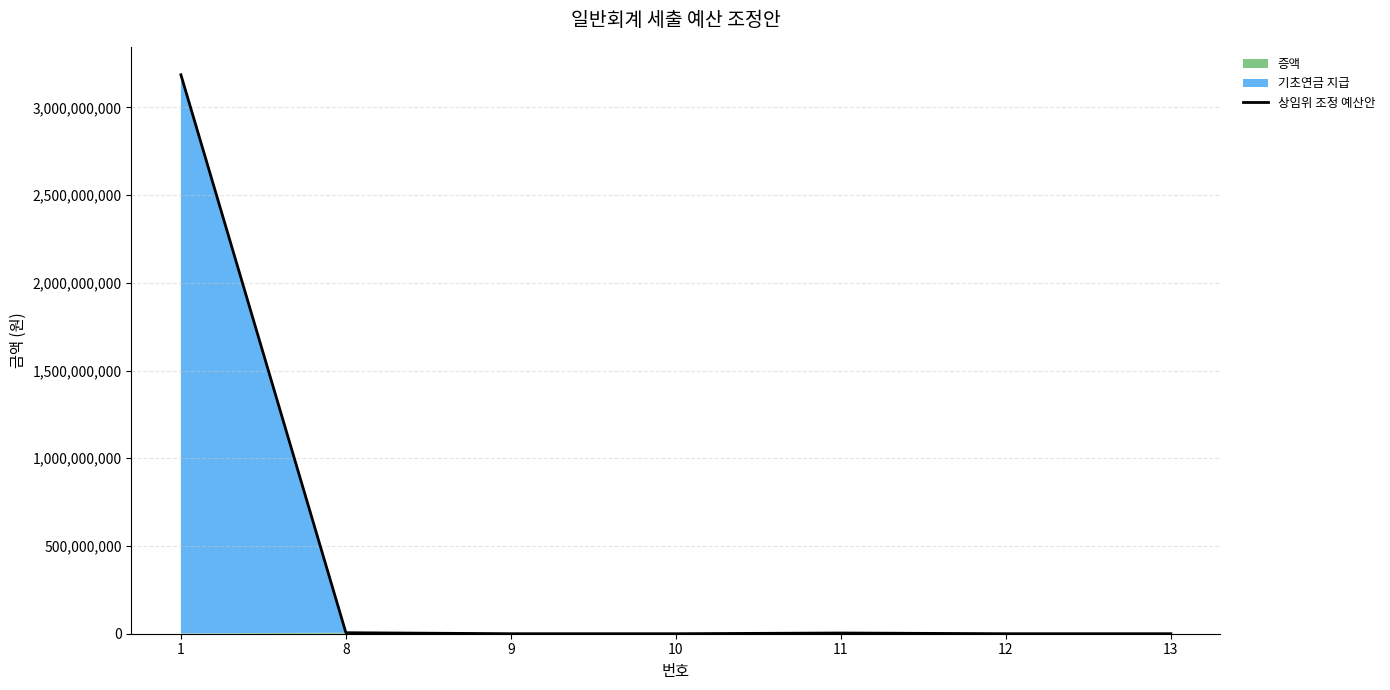

At which category does the data reach its first local valley?

10